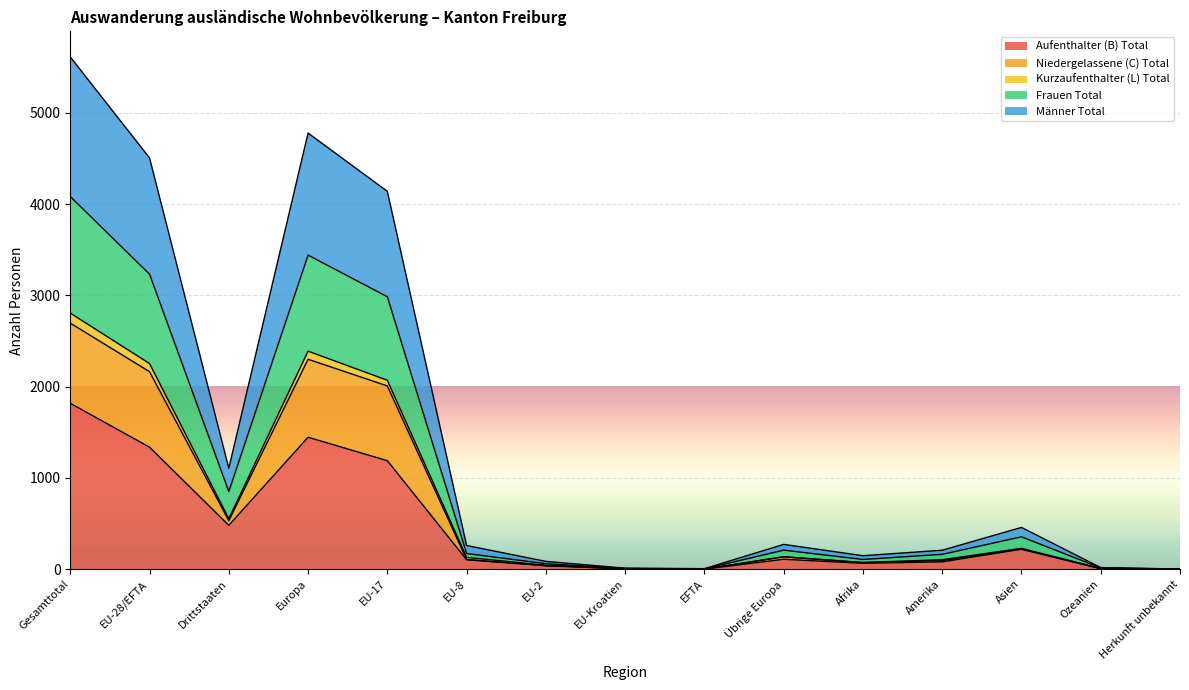

Between EU-8 and Übrige Europa, which is larger?

Übrige Europa